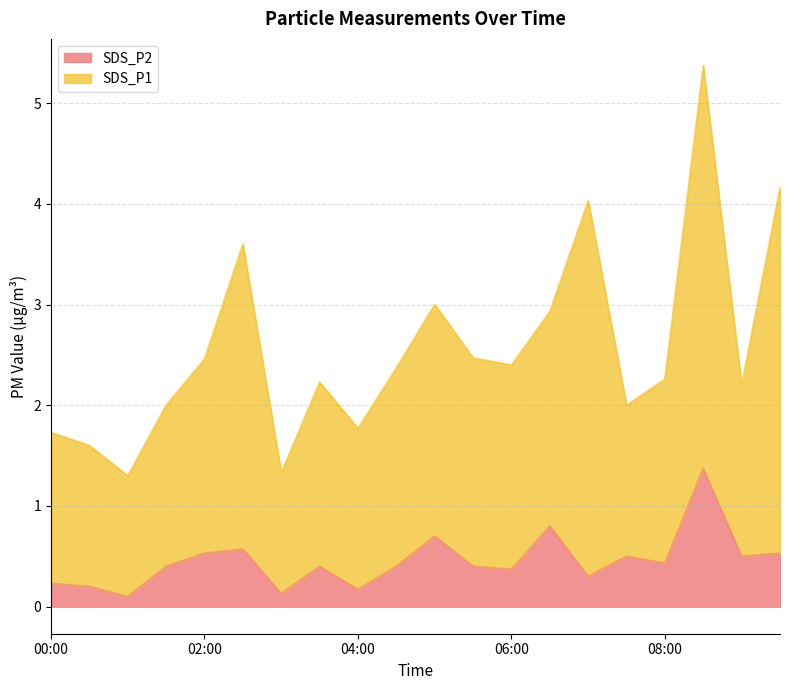

At which category does the data reach its first local peak?

02:30